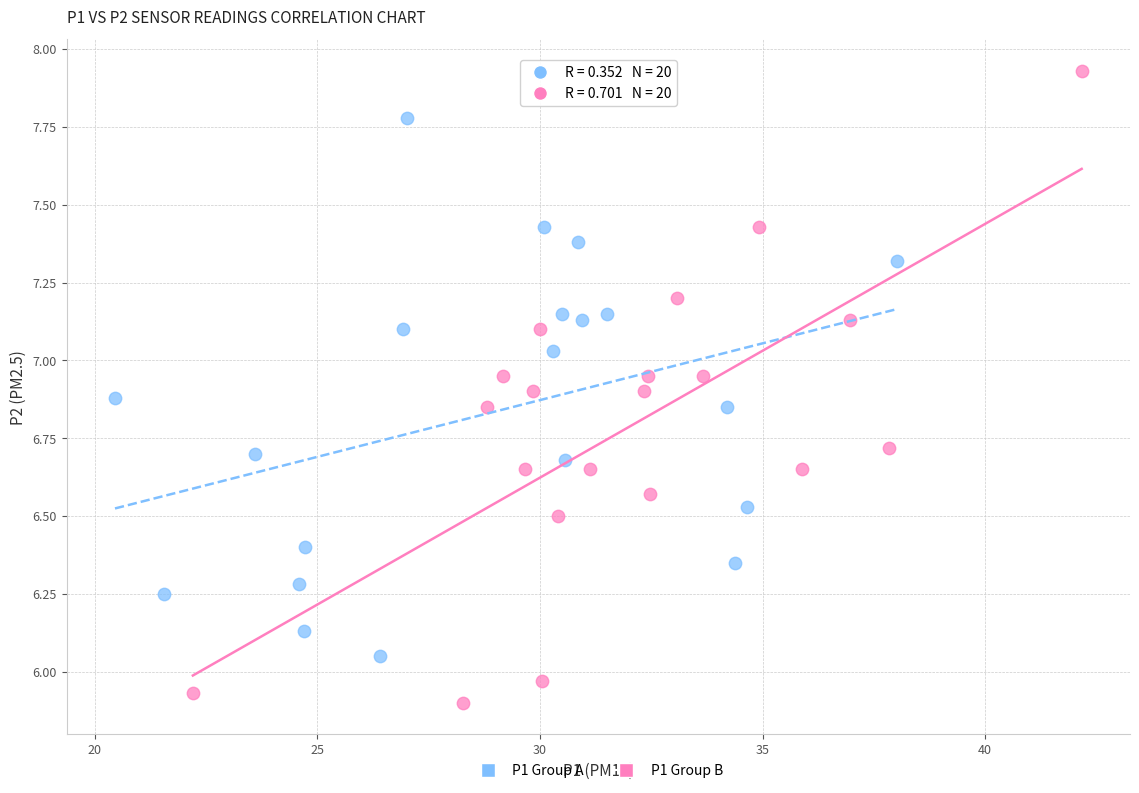

Which series reaches the maximum Y coordinate?

P1 Group B